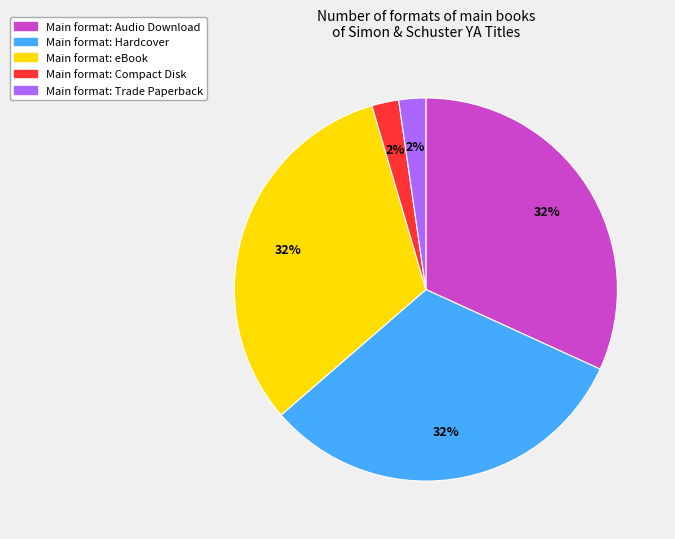

Is there a majority slice in this chart?

No